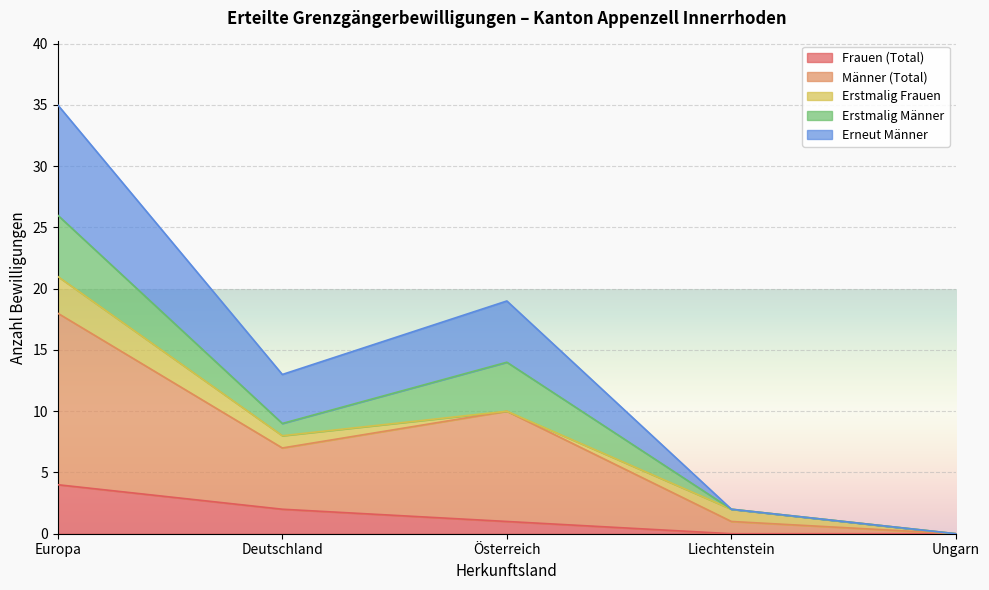

True or false: Erneut Männer and Männer (Total) intersect in this chart.

False